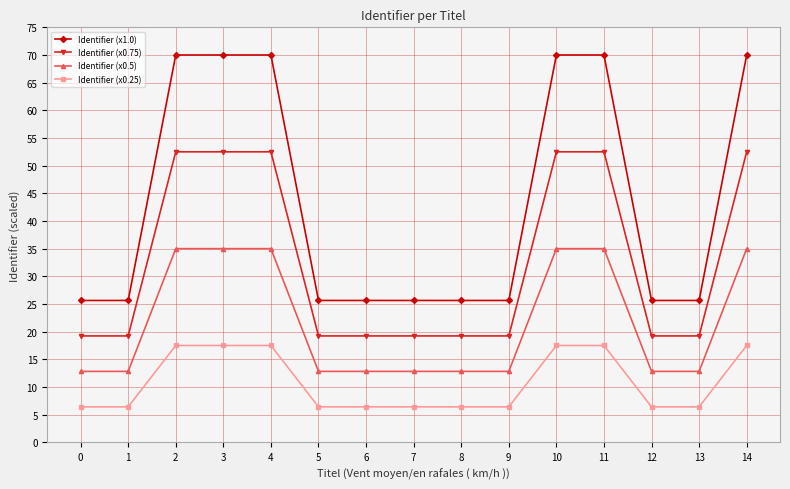

What is the value of the Identifier (x0.5) point at the 4th from the left?

35.0